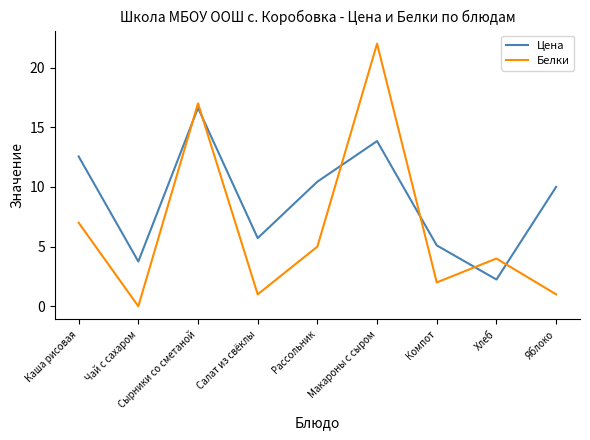

Reading left to right, transcribe all the data shown in this chart.

Цена: 12.6	3.8	16.6	5.7	10.4	13.8	5.1	2.2	10.0
Белки: 7.0	0.0	17.0	1.0	5.0	22.0	2.0	4.0	1.0